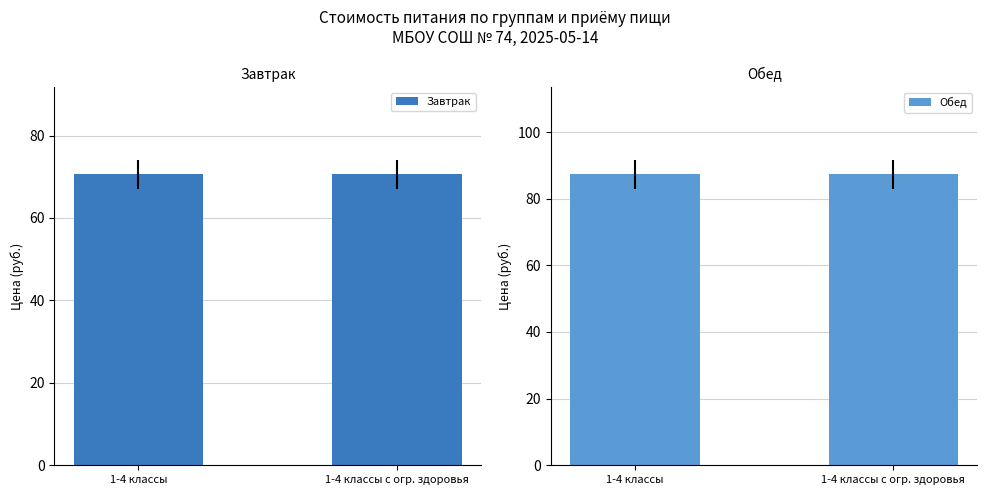

Which series has the largest range (max minus min)?

Обед